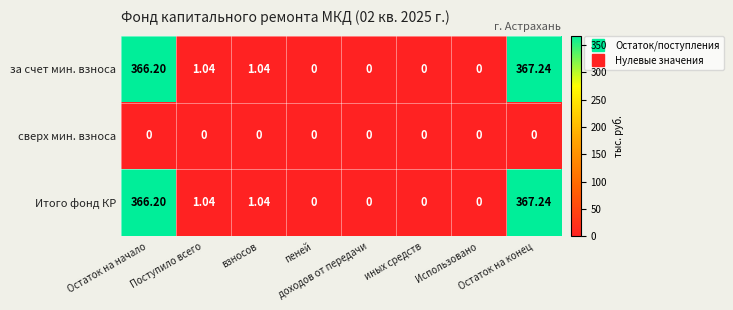

Which series has the largest total across all categories?

за счет мин. взноса